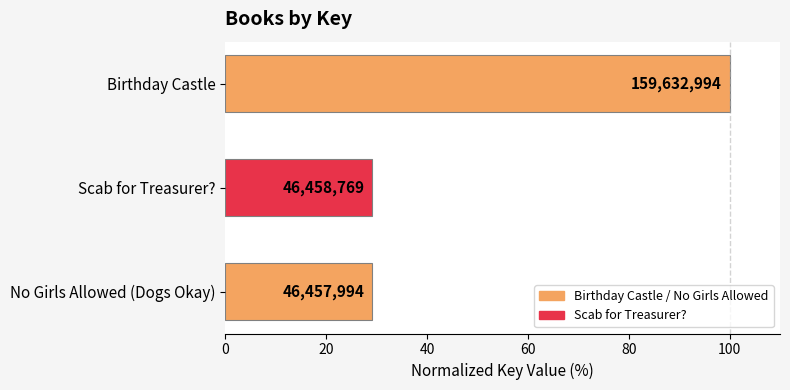

Are the bars horizontal?

Yes